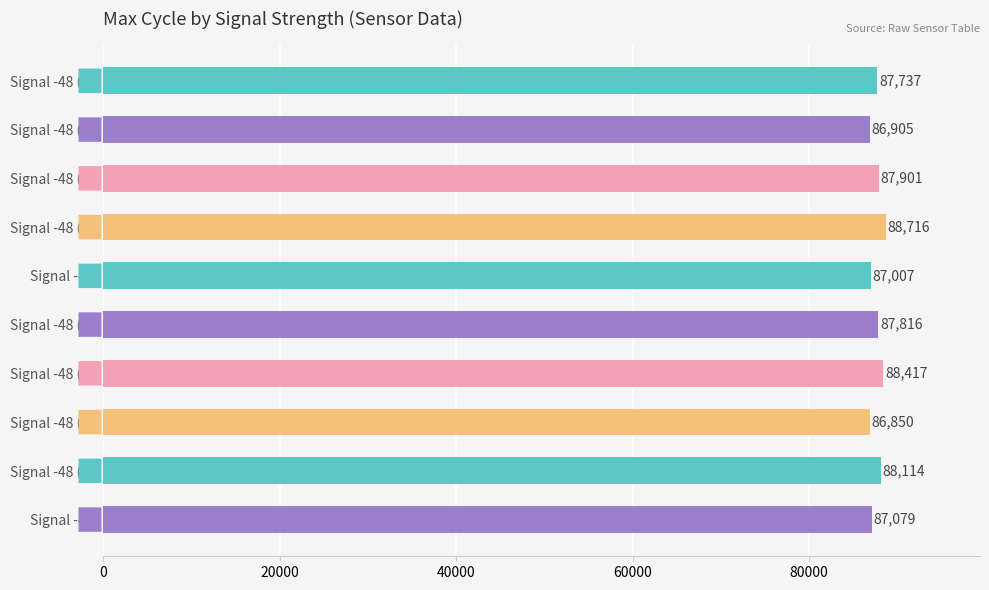

Does the chart contain stacked bars?

No